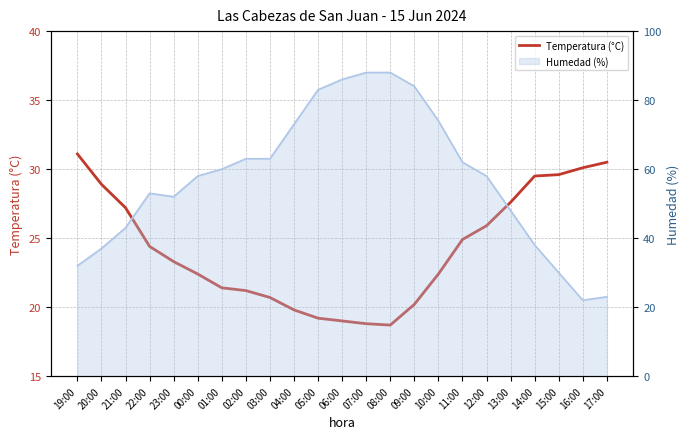

At which label is the value closest to 24?

22:00